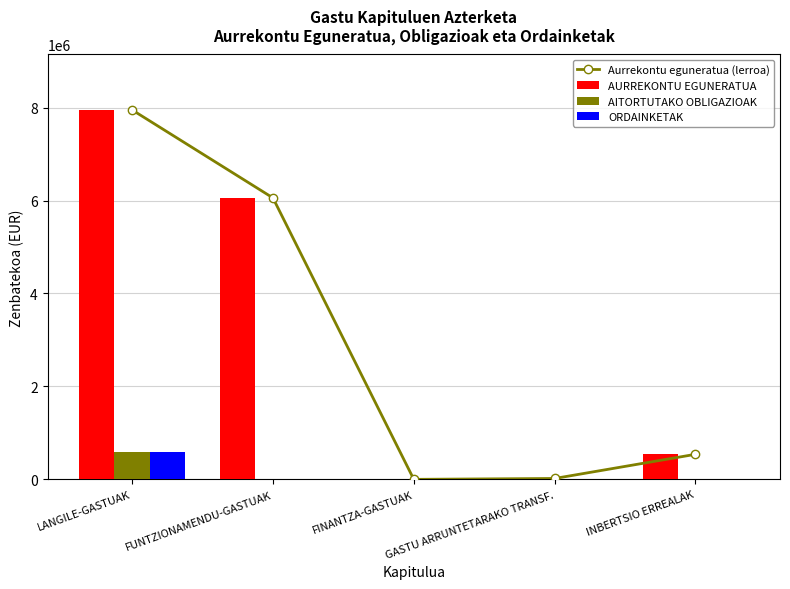

Are the bars horizontal?

No